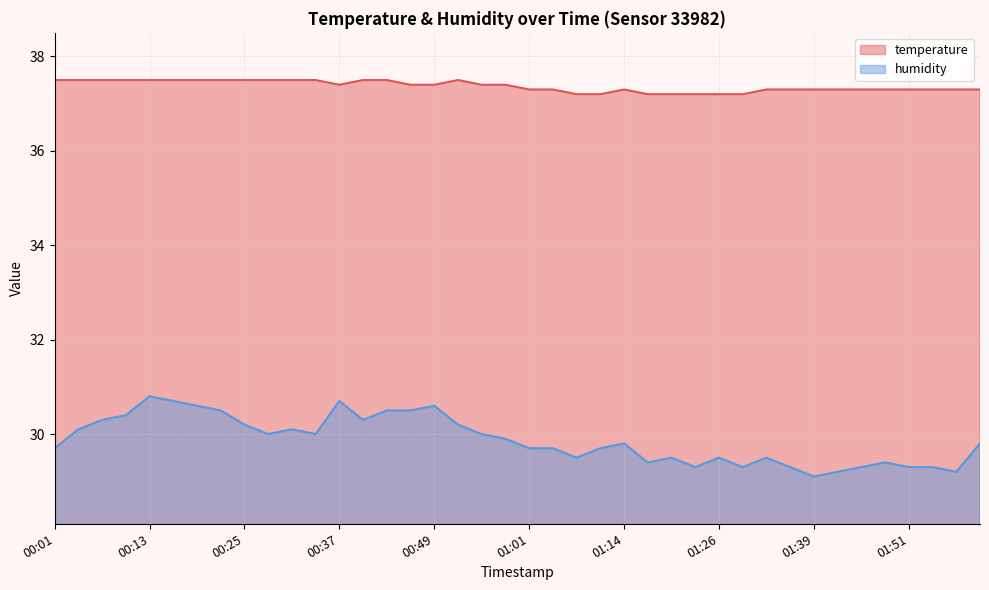

Reading right to left, transcribe all the data shown in this chart.

temperature: 02:00=37.3	01:57=37.3	01:54=37.3	01:51=37.3	01:48=37.3	01:45=37.3	01:42=37.3	01:39=37.3	01:36=37.3	01:33=37.3	01:30=37.2	01:26=37.2	01:23=37.2	01:20=37.2	01:17=37.2	01:14=37.3	01:10=37.2	01:07=37.2	01:04=37.3	01:01=37.3	00:58=37.4	00:55=37.4	00:52=37.5	00:49=37.4	00:46=37.4	00:43=37.5	00:40=37.5	00:37=37.4	00:34=37.5	00:31=37.5	00:28=37.5	00:25=37.5	00:22=37.5	00:19=37.5	00:16=37.5	00:13=37.5	00:10=37.5	00:07=37.5	00:04=37.5	00:01=37.5
humidity: 02:00=29.8	01:57=29.2	01:54=29.3	01:51=29.3	01:48=29.4	01:45=29.3	01:42=29.2	01:39=29.1	01:36=29.3	01:33=29.5	01:30=29.3	01:26=29.5	01:23=29.3	01:20=29.5	01:17=29.4	01:14=29.8	01:10=29.7	01:07=29.5	01:04=29.7	01:01=29.7	00:58=29.9	00:55=30.0	00:52=30.2	00:49=30.6	00:46=30.5	00:43=30.5	00:40=30.3	00:37=30.7	00:34=30.0	00:31=30.1	00:28=30.0	00:25=30.2	00:22=30.5	00:19=30.6	00:16=30.7	00:13=30.8	00:10=30.4	00:07=30.3	00:04=30.1	00:01=29.7